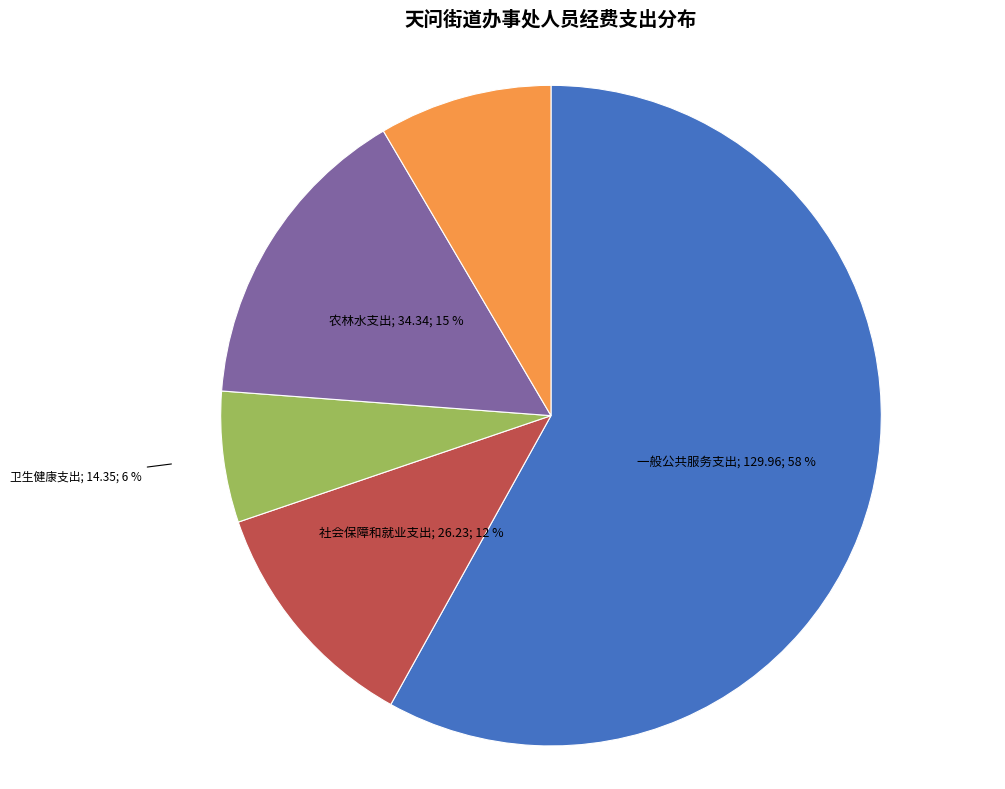

To the nearest percent, what is the average slice percentage?

20%